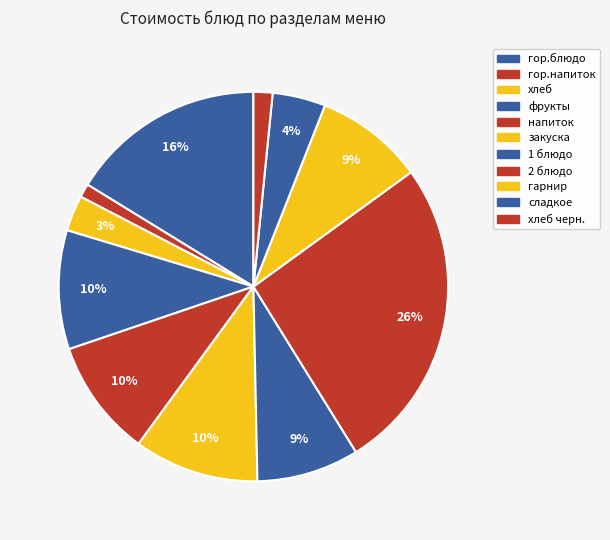

Count the number of slices in the pie.

11